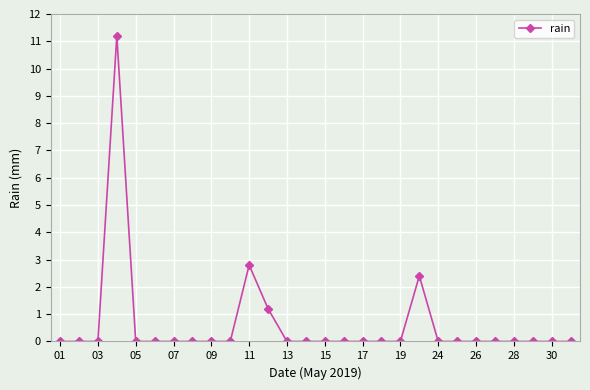

Reading right to left, what are all the values shown in this chart?

0.0	0.0	0.0	0.0	0.0	0.0	0.0	0.0	2.4	0.0	0.0	0.0	0.0	0.0	0.0	0.0	1.2	2.8	0.0	0.0	0.0	0.0	0.0	0.0	11.2	0.0	0.0	0.0